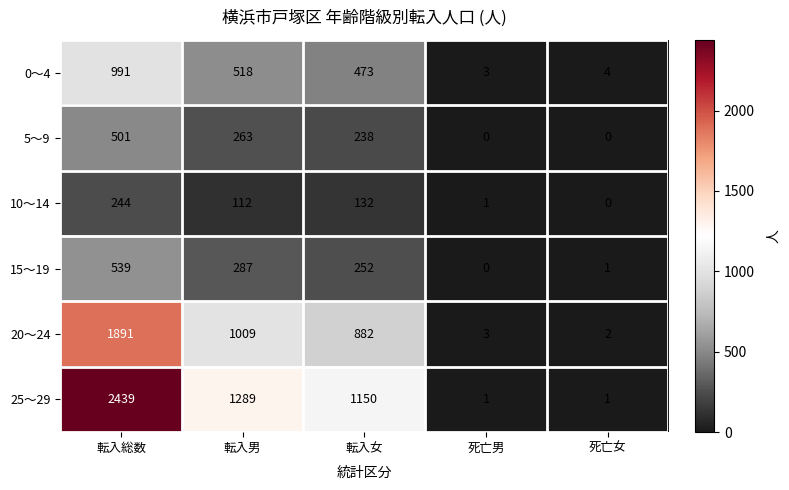

At how many categories does at least one series exceed 1418?

1